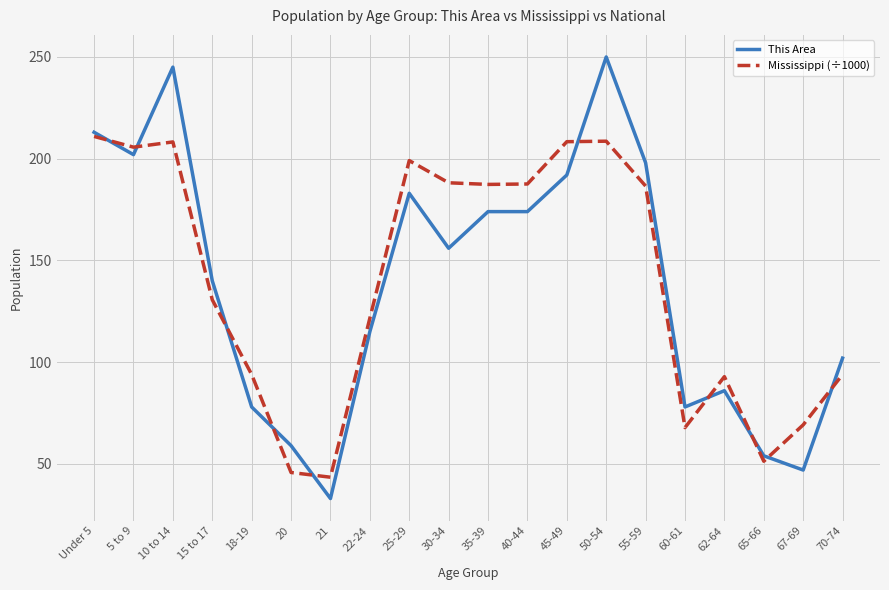

What is the difference between the Mississippi (÷1000) values at 18-19 and 35-39?

93.4